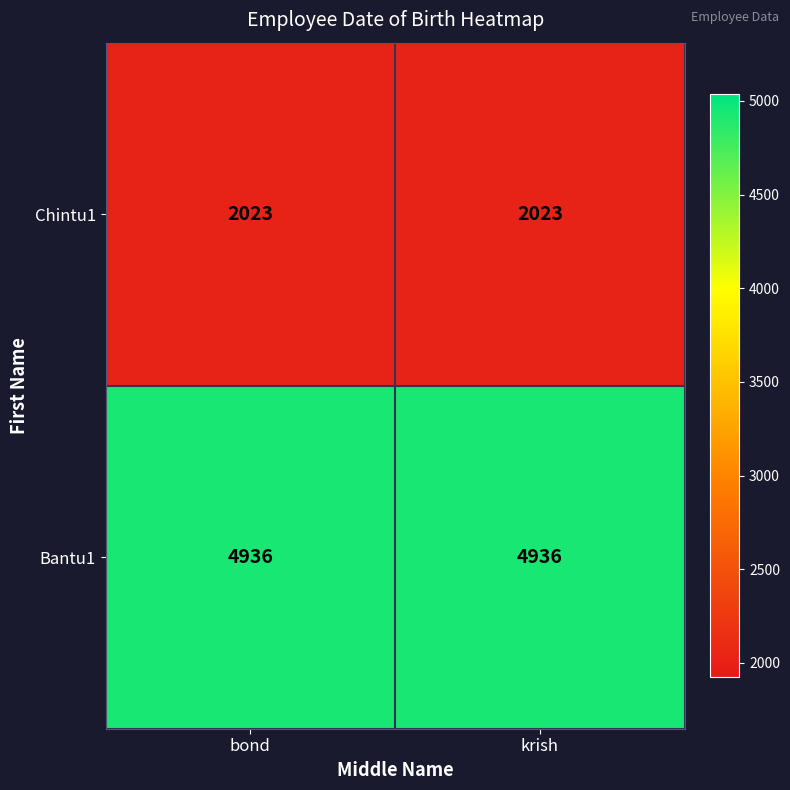

The value of Chintu1 at bond is 998. True or false?

False